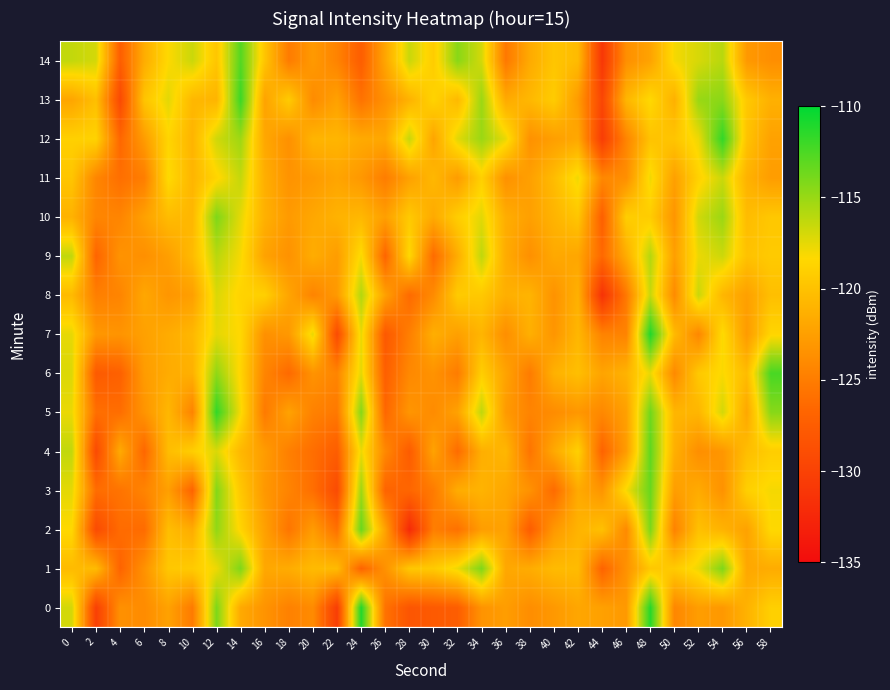

At how many categories does at least one series exceed -119?

21